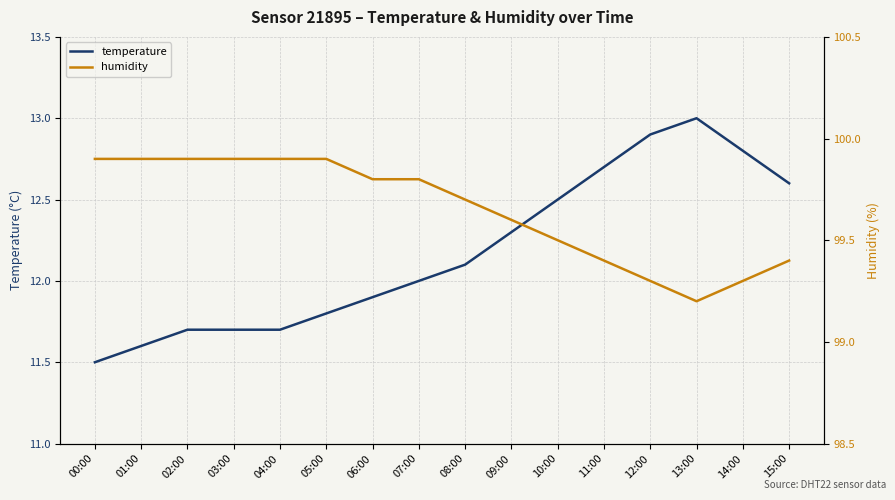

True or false: temperature and humidity intersect in this chart.

False